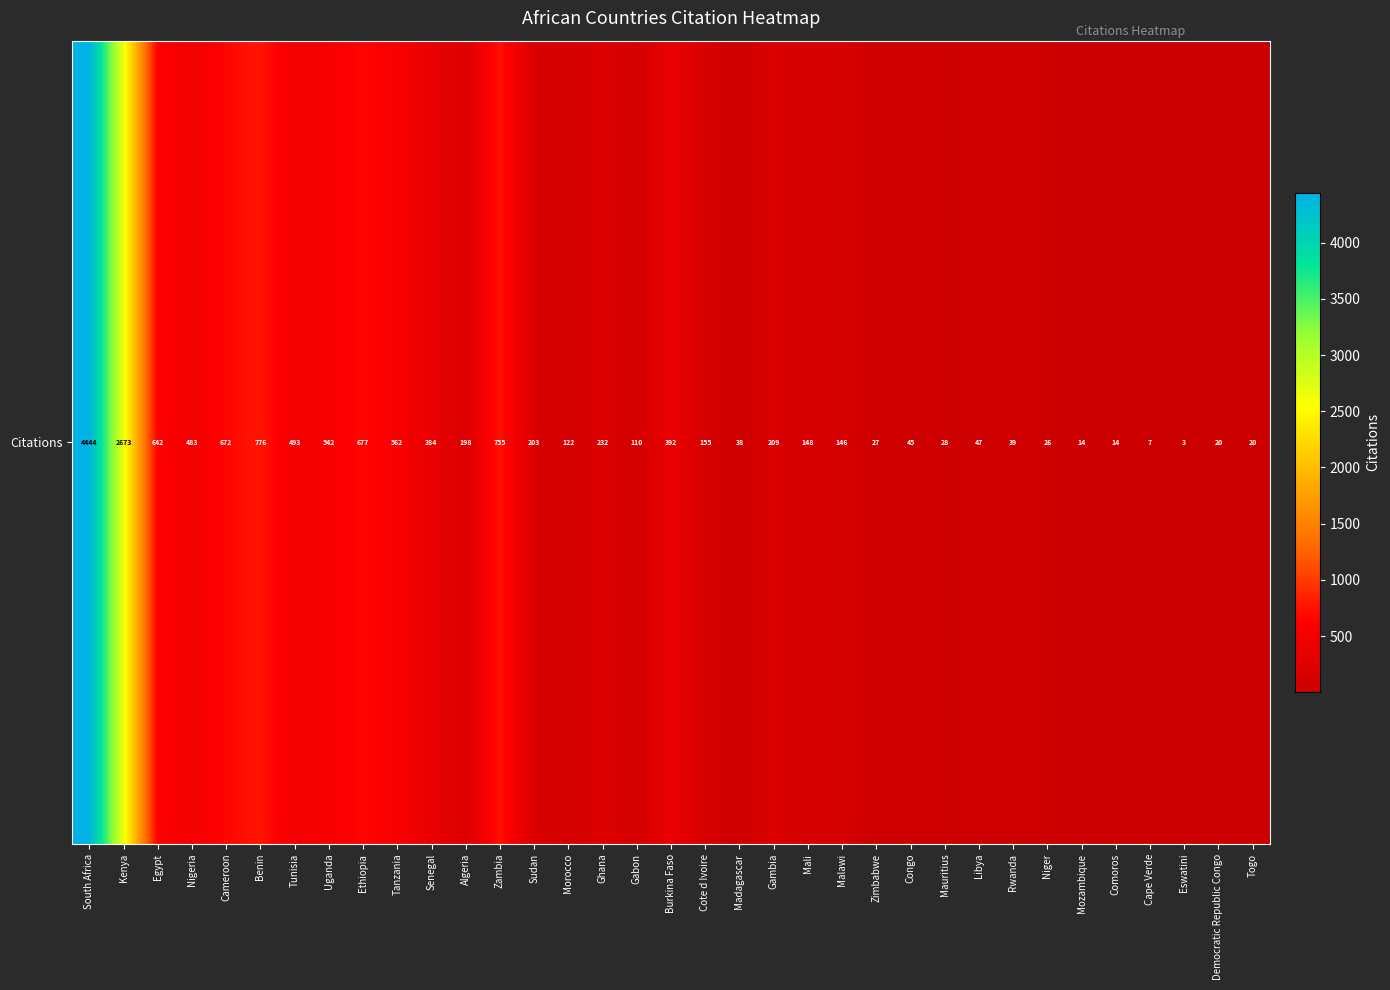

Reading left to right, list all the values displayed in this chart.

South Africa=4444	Kenya=2673	Egypt=642	Nigeria=483	Cameroon=672	Benin=776	Tunisia=493	Uganda=542	Ethiopia=677	Tanzania=562	Senegal=384	Algeria=198	Zambia=755	Sudan=203	Morocco=122	Ghana=232	Gabon=110	Burkina Faso=392	Cote d Ivoire=155	Madagascar=38	Gambia=209	Mali=148	Malawi=146	Zimbabwe=27	Congo=45	Mauritius=28	Libya=47	Rwanda=39	Niger=26	Mozambique=14	Comoros=14	Cape Verde=7	Eswatini=3	Democratic Republic Congo=20	Togo=20